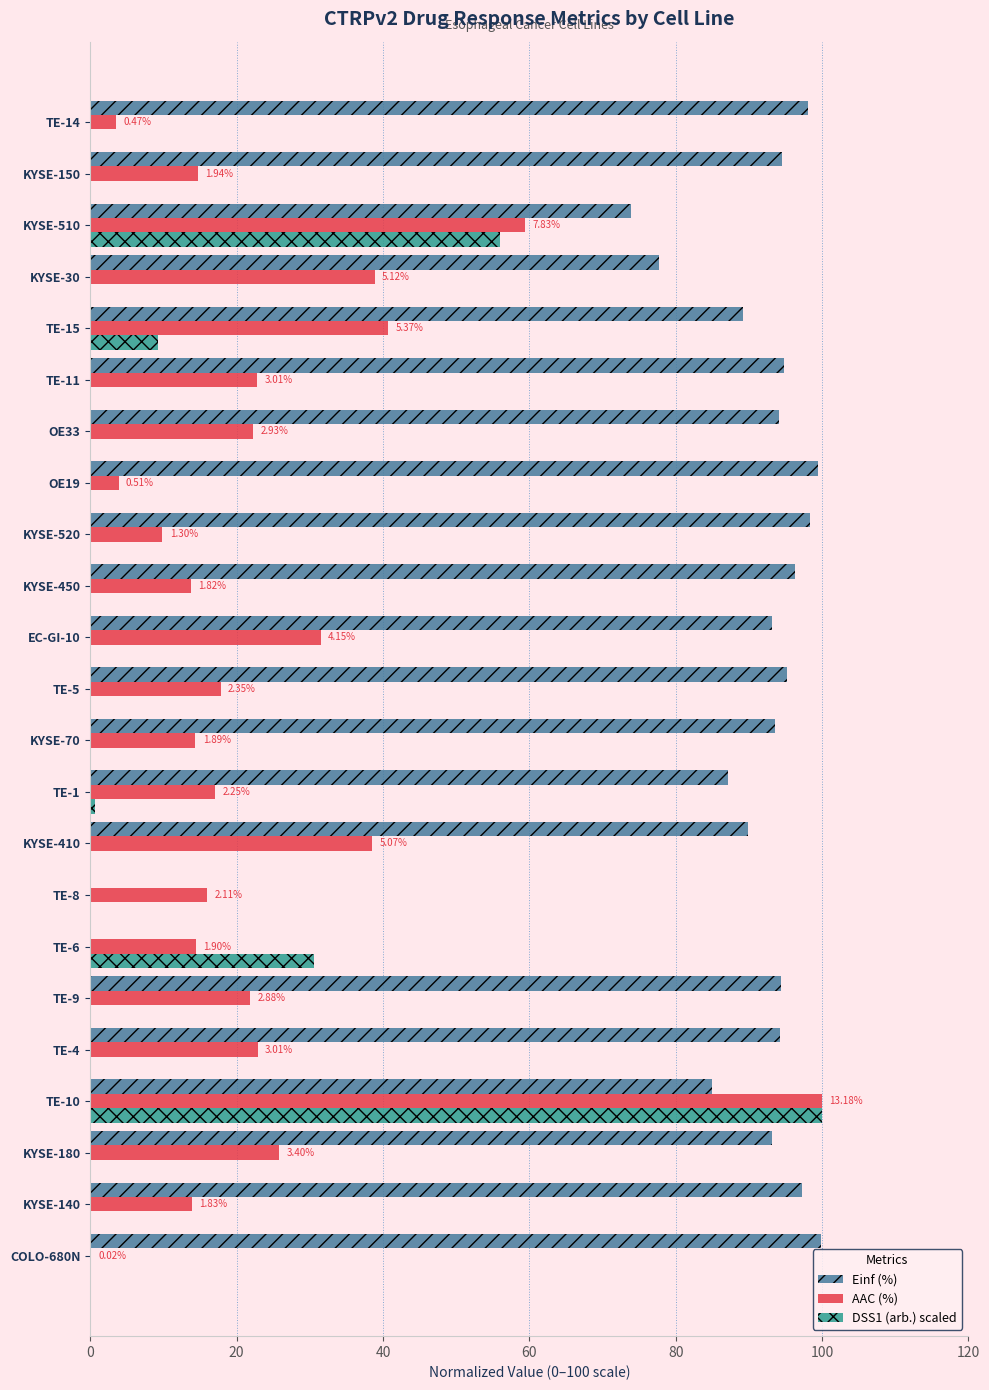

Between KYSE-410 and KYSE-450, which series saw the biggest shift?

AAC (%)